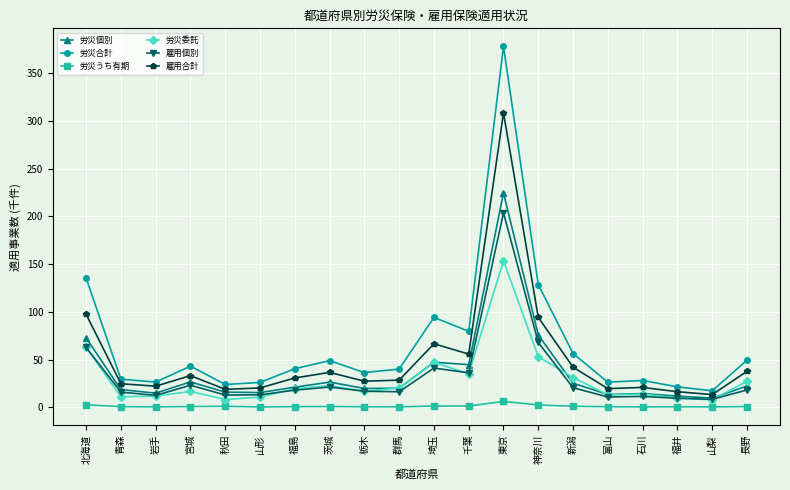

Is it true that 雇用個別 equals 67.8 at 神奈川?

True